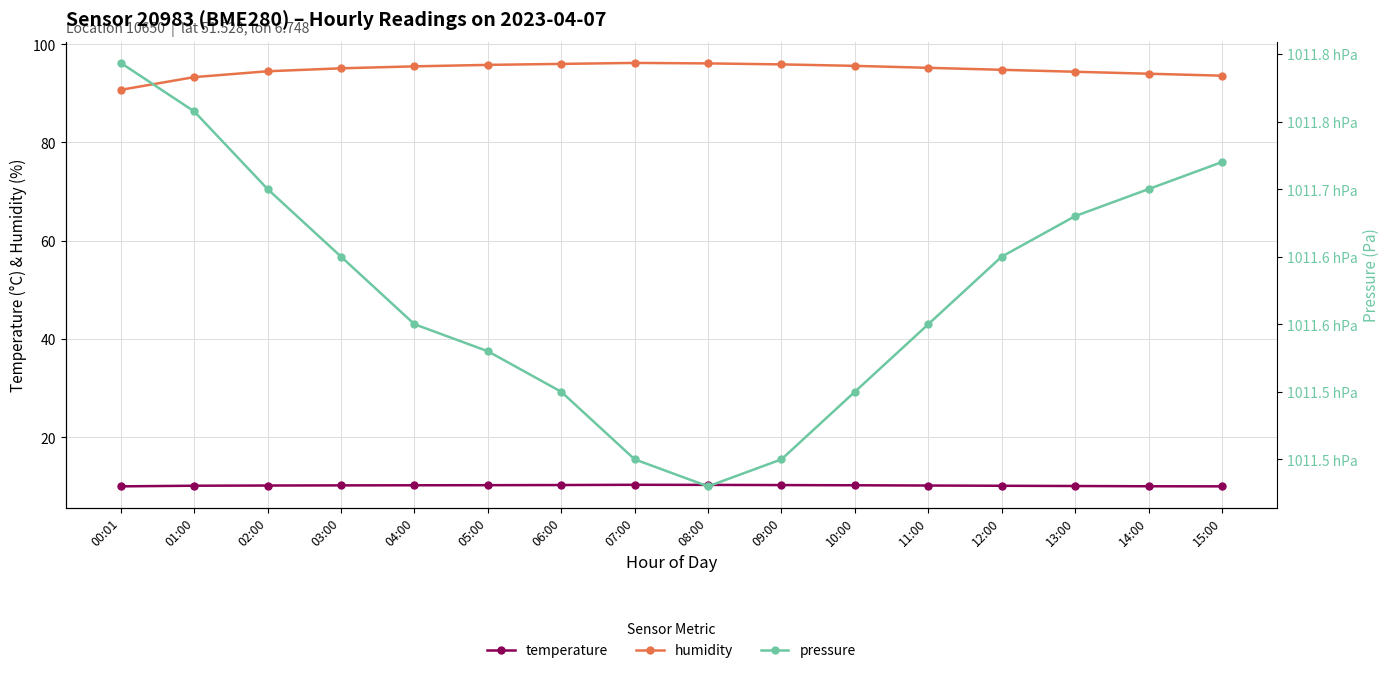

At 15:00, list the series in order from largest to smallest.

pressure, humidity, temperature